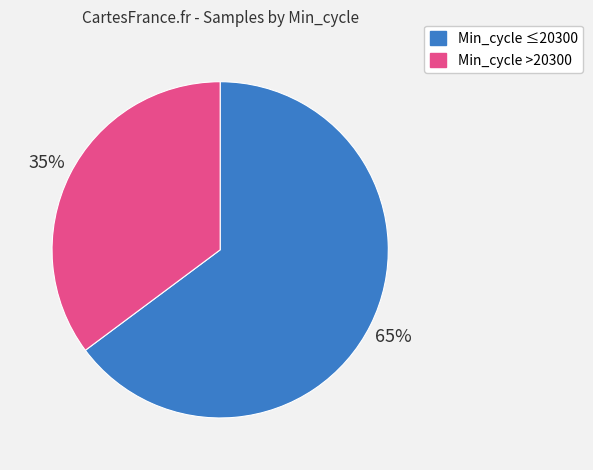

Is there a majority slice in this chart?

Yes